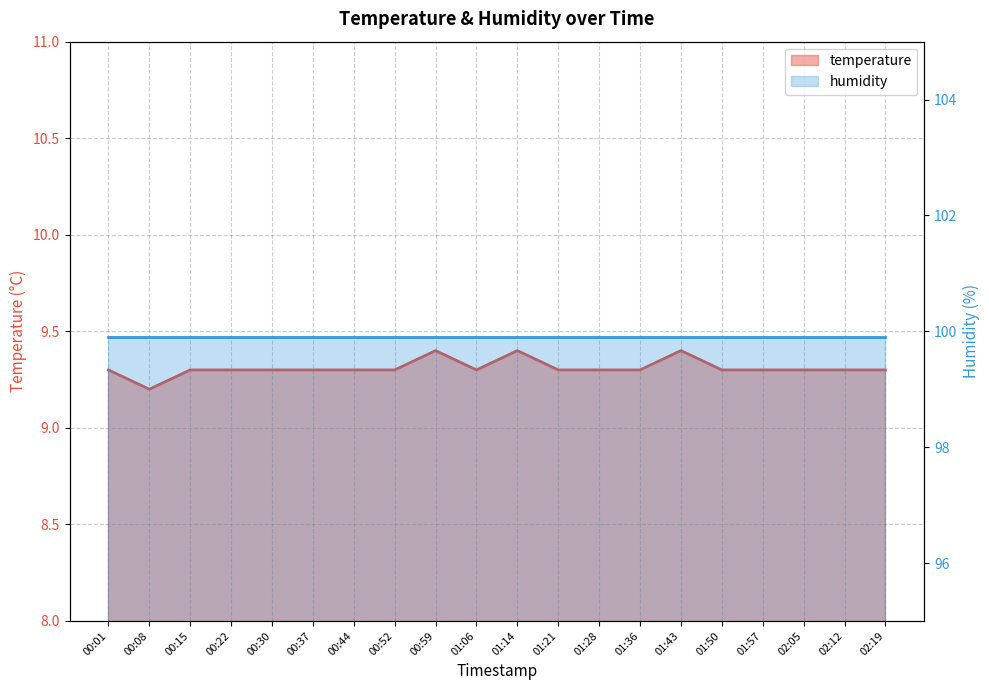

What is the label of the 6th point from the left?

00:37